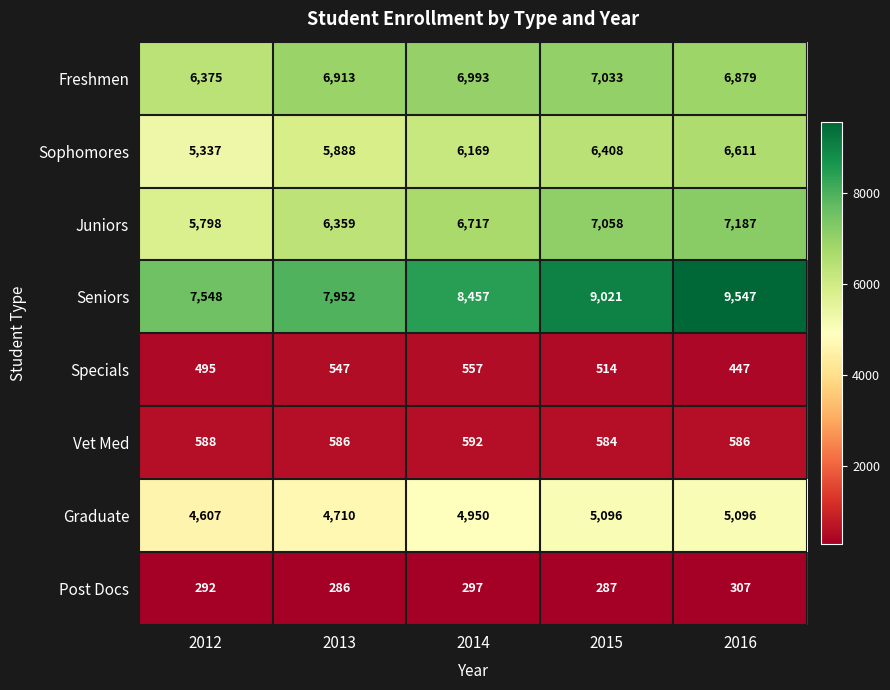

Which category has the lowest value across all series?

2013